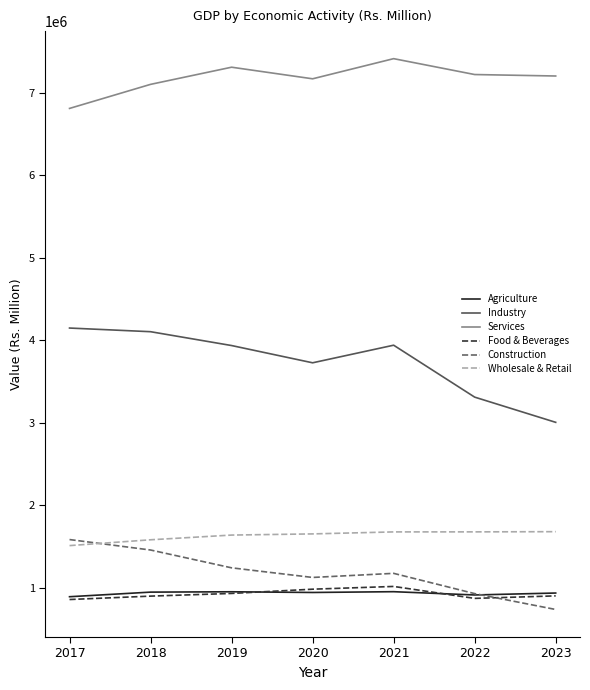

What is the spread (max minus min) of values at 2017?

5951954